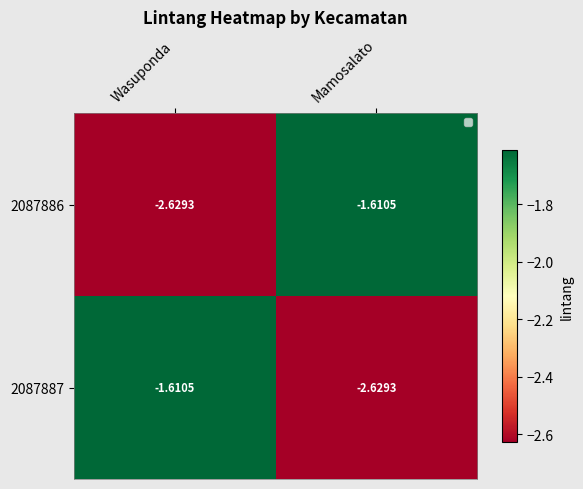

Which category has the lowest value in the 2087887 series?

Mamosalato